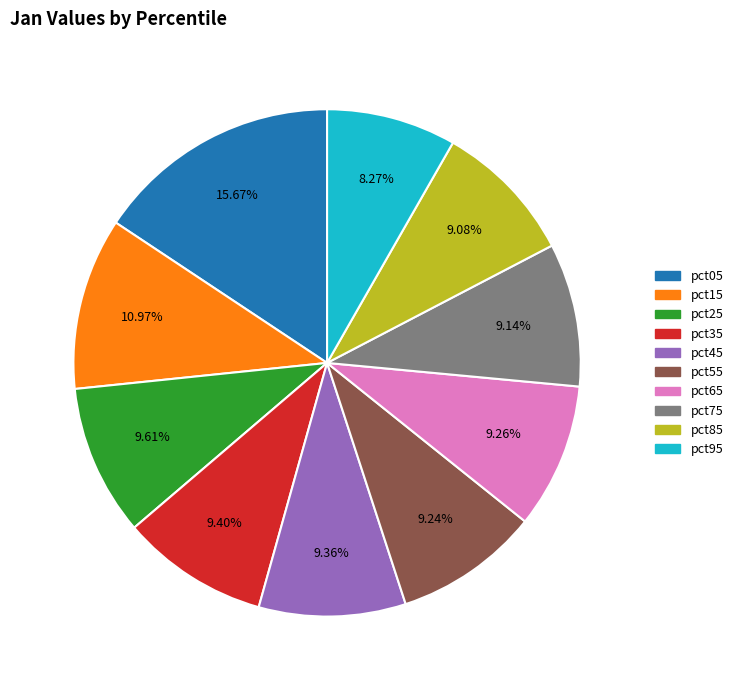

How many slices are in this pie chart?

10